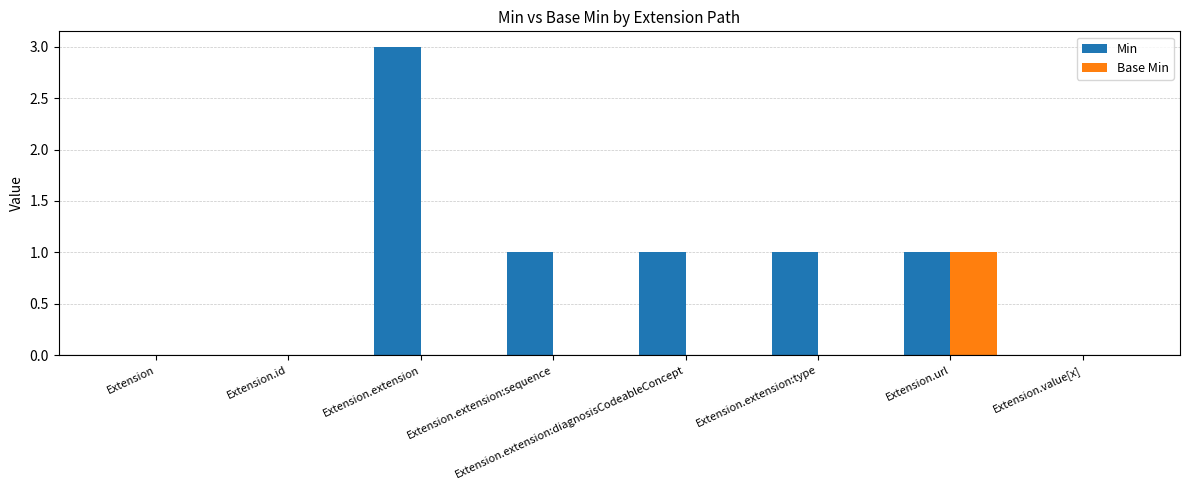

How many groups of bars are there?

8